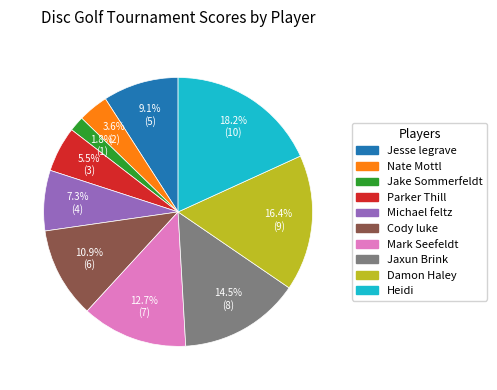

Count the number of slices in the pie.

10